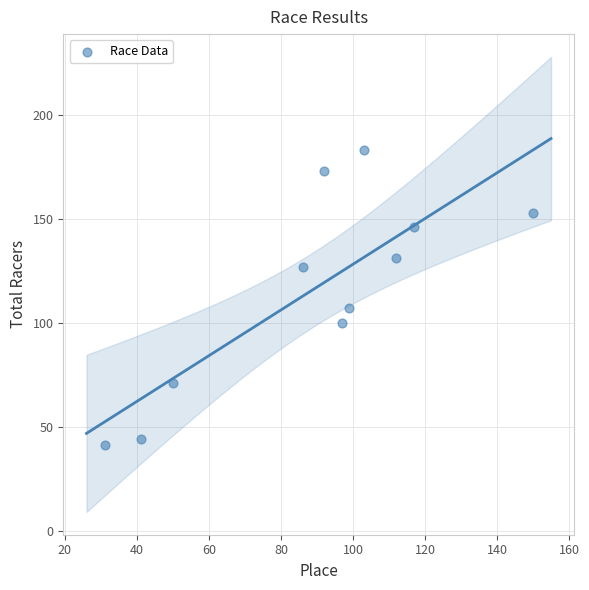

What Y value in the scatter plot is closest to 112?

107